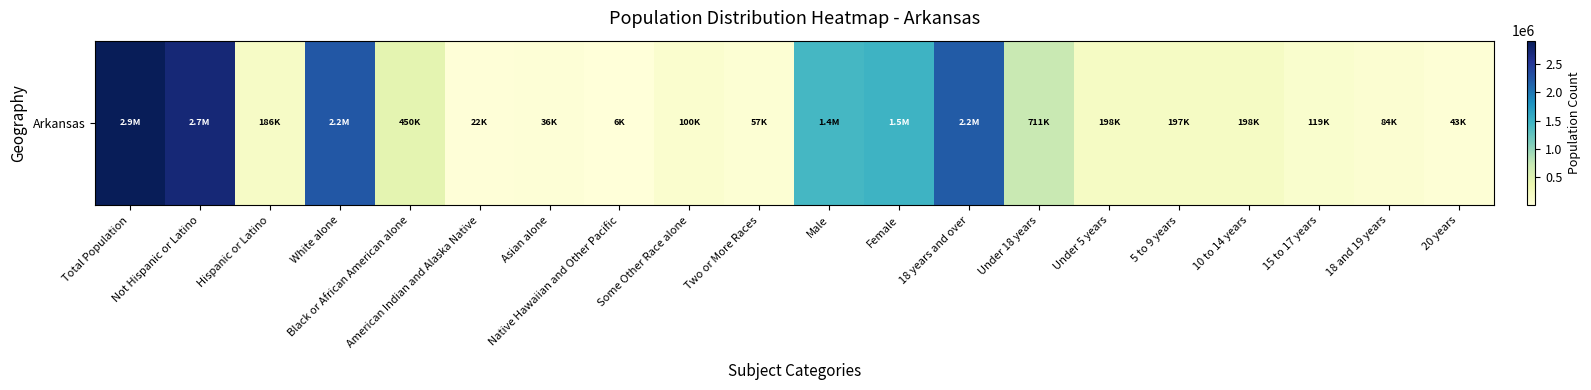

At which label is the value closest to 1460890?

Female